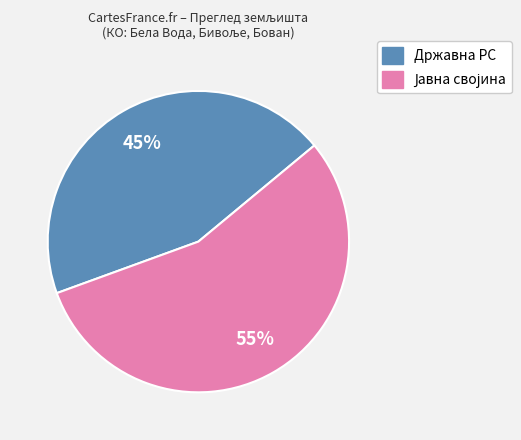

To the nearest percent, what is the average slice percentage?

50%